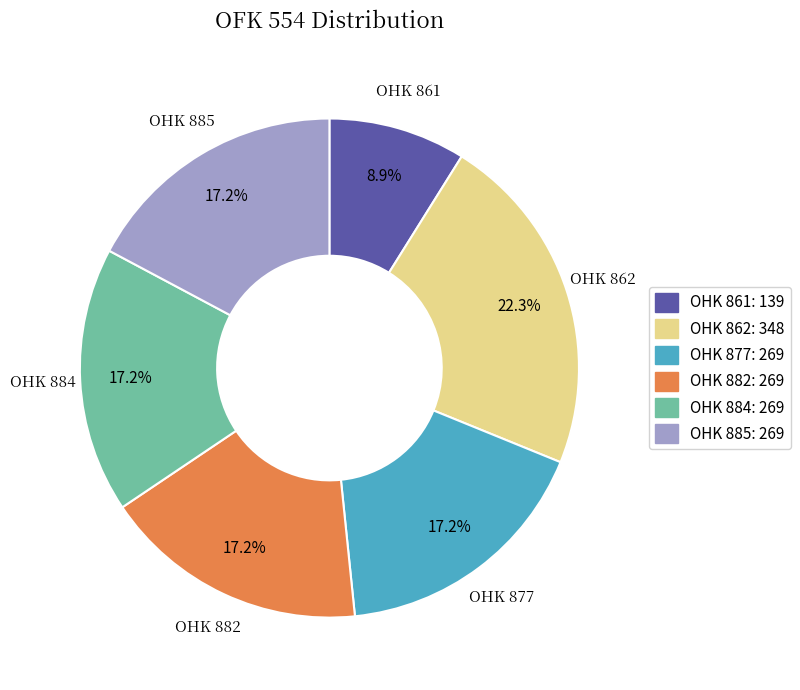

Which slice is the smallest?

OHK 861